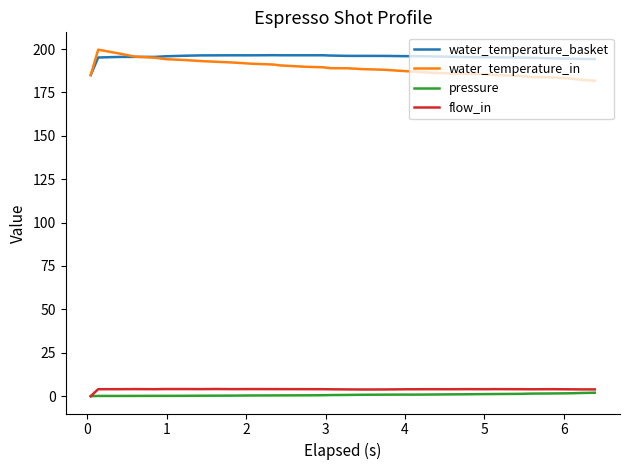

True or false: water_temperature_basket and flow_in cross at least once.

False